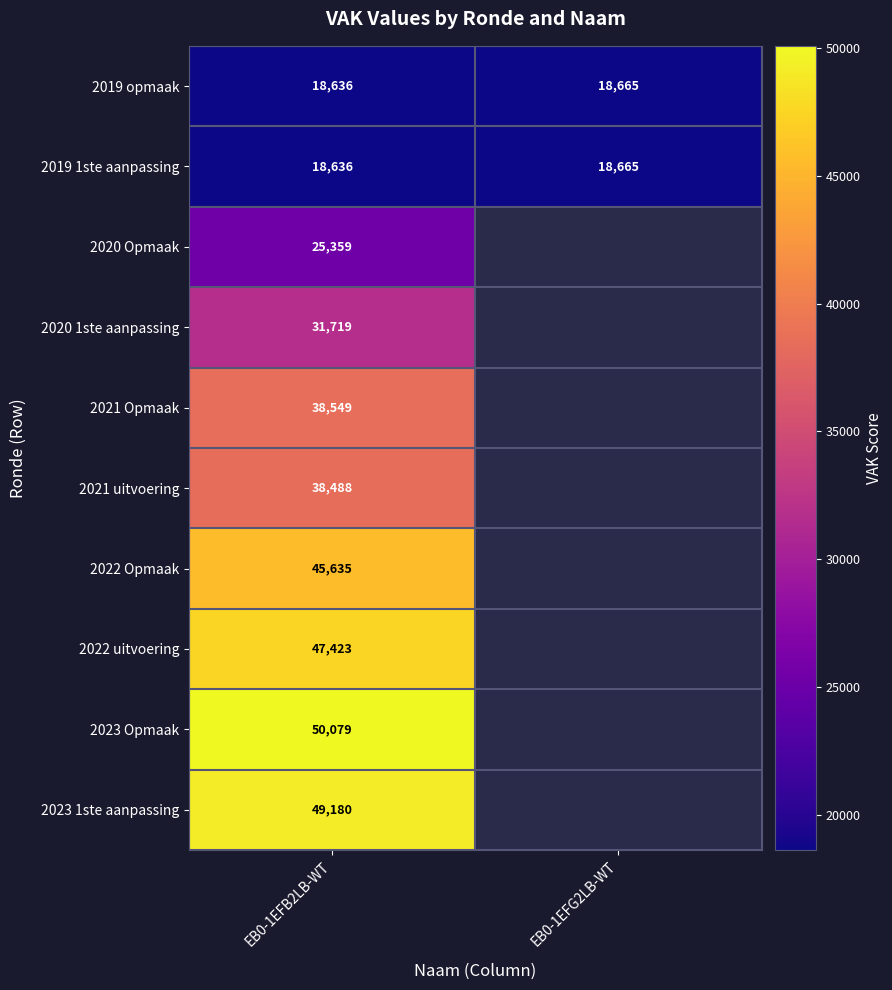

What is the minimum value for 2019 opmaak?

18636